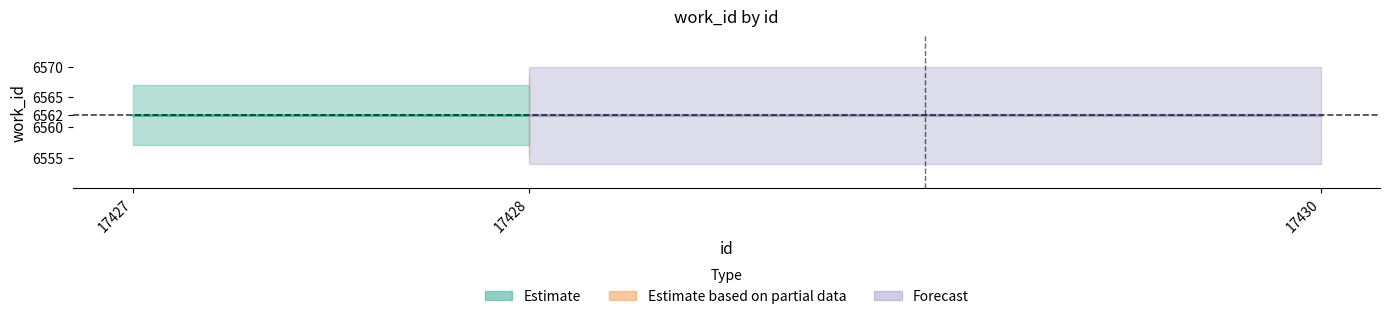

How many lines are shown in the chart?

2